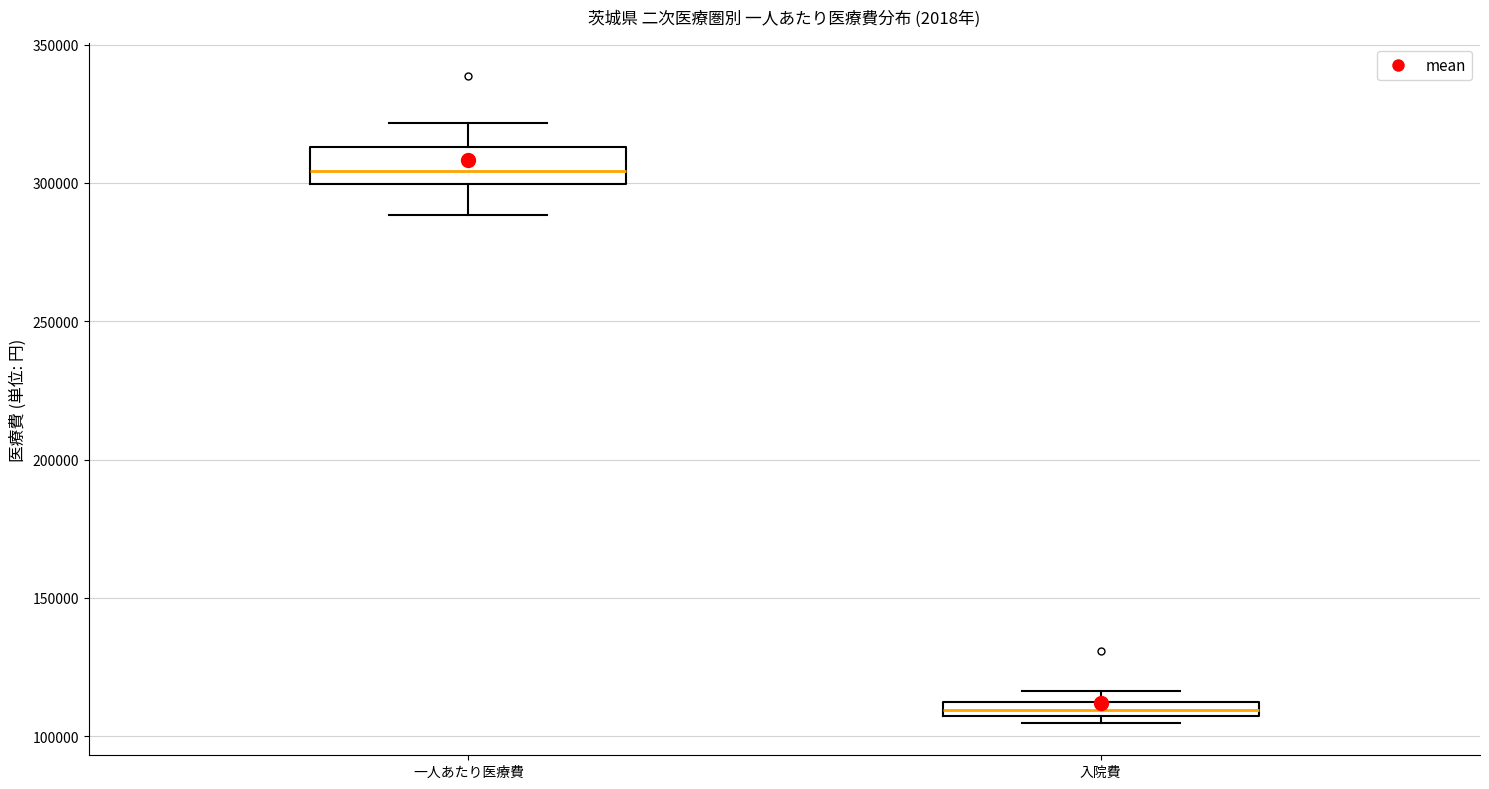

Where does the median line of the box for 一人あたり医療費 sit on the y-axis? The values are not printed on the chart, so give them approximately, as read against the axis.

305000